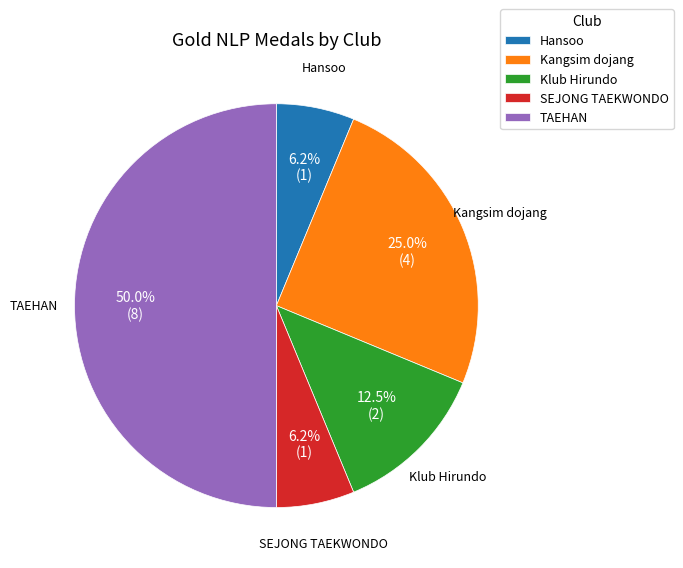

Does Hansoo represent more than half of the total?

No